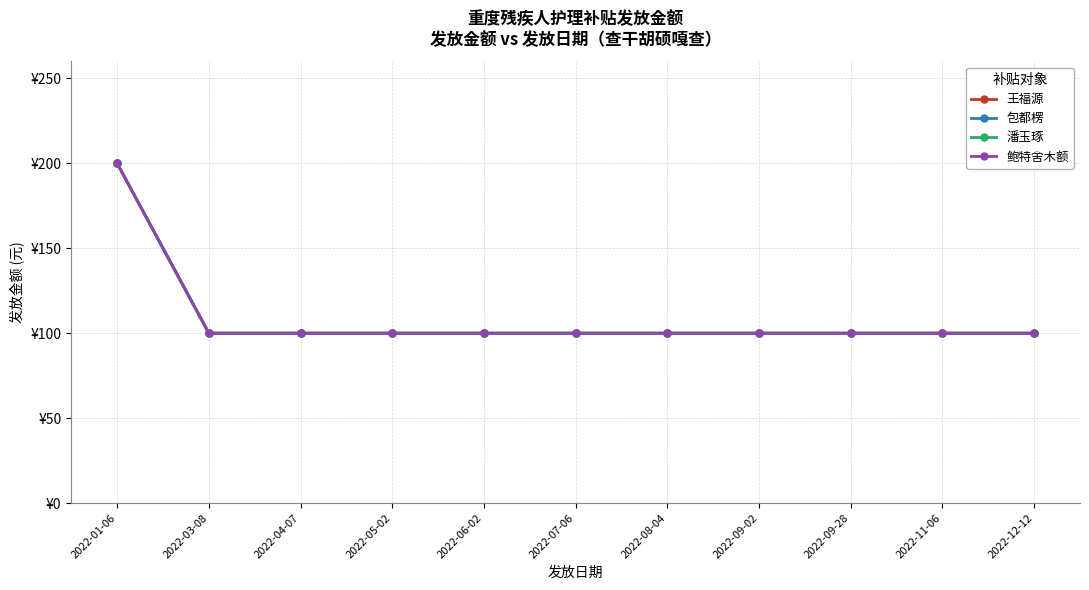

The value of 包都楞 at 2022-04-07 is 100. True or false?

True